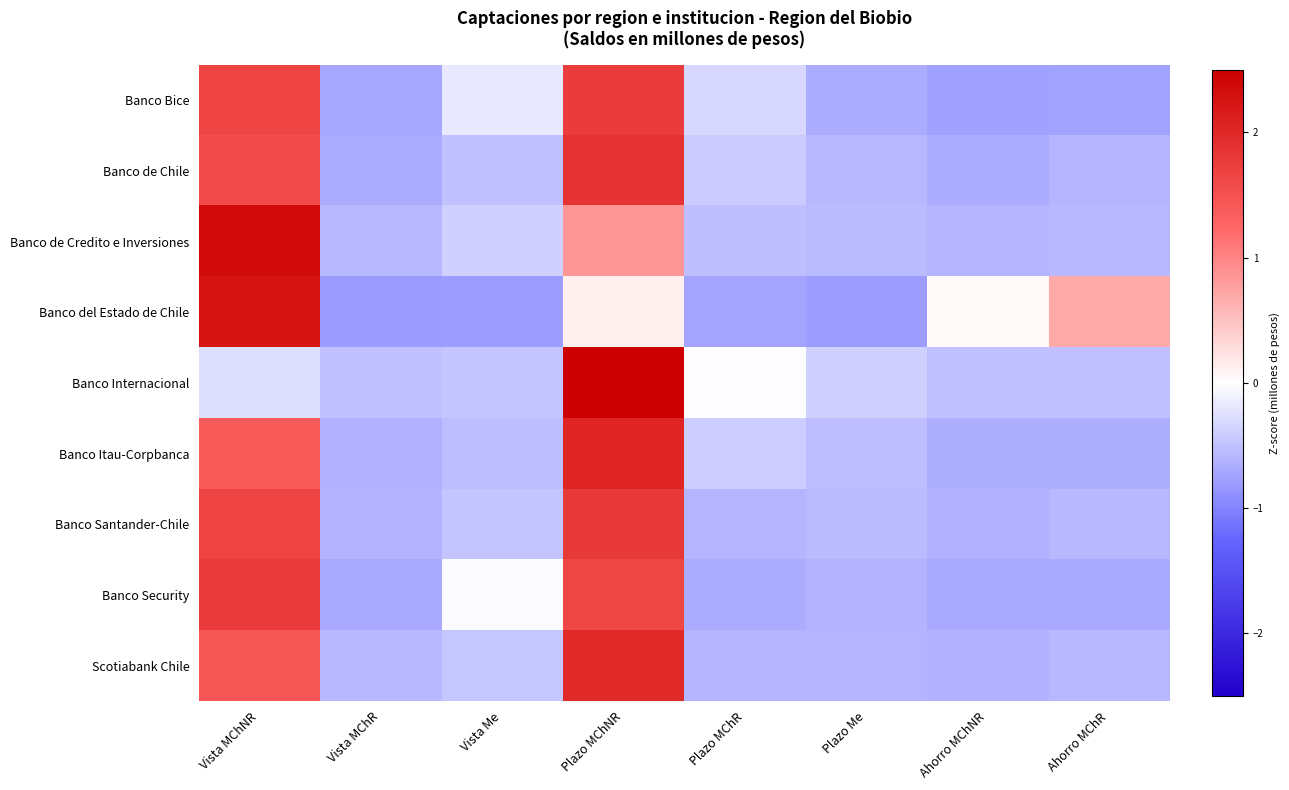

What is the total value across all series at Vista MChR?

-5.8